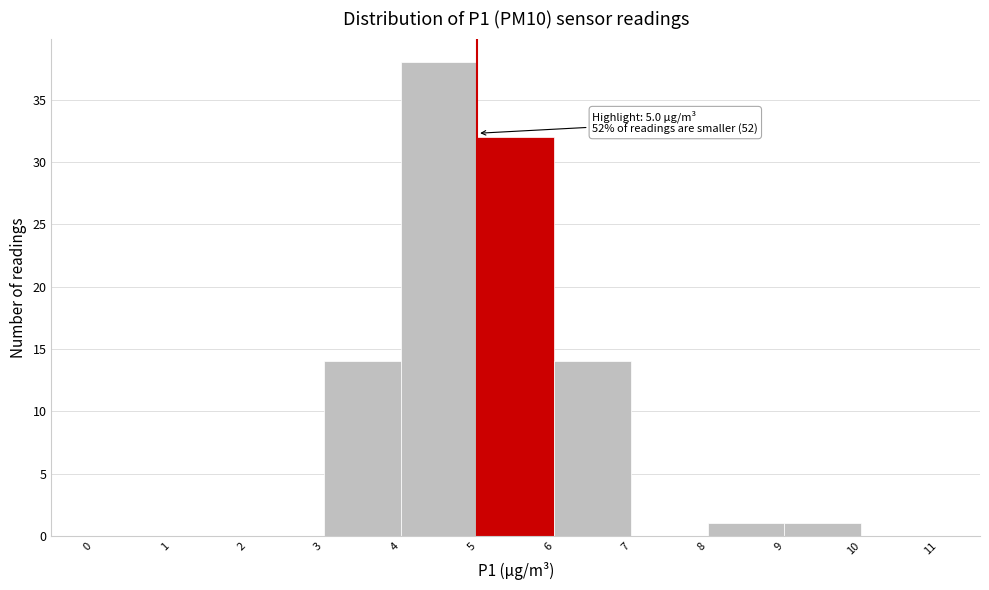

Which range on the x-axis has the tallest bar?

4 to 5